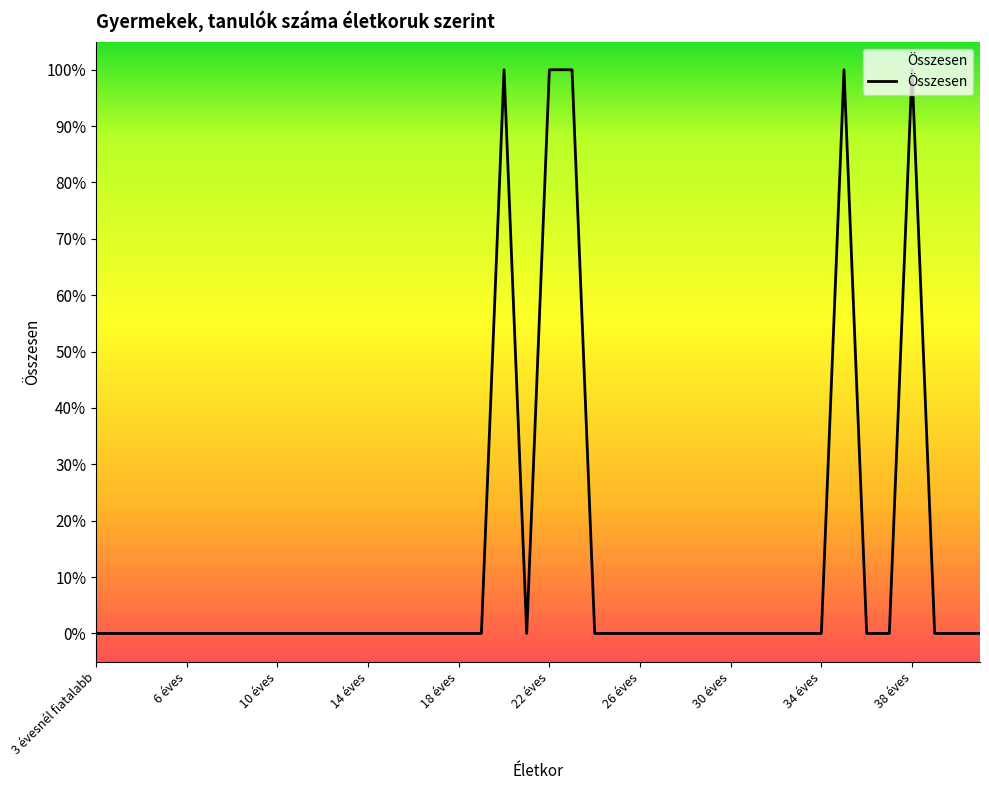

Is this an area chart (filled region under the line)?

Yes